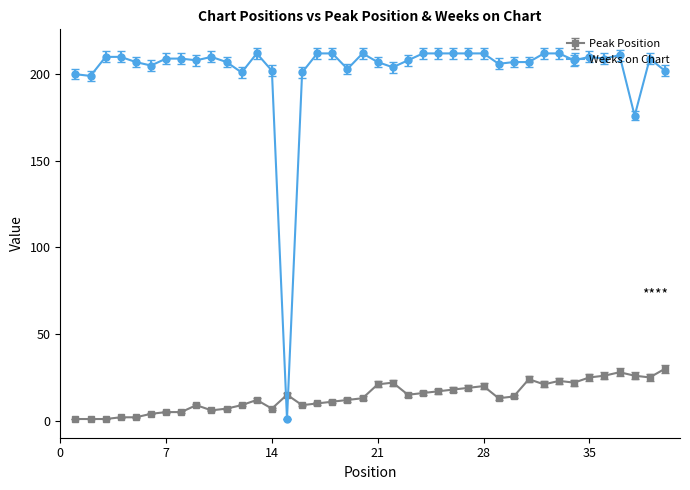

What are all the series names shown in the legend?

Peak Position, Weeks on Chart